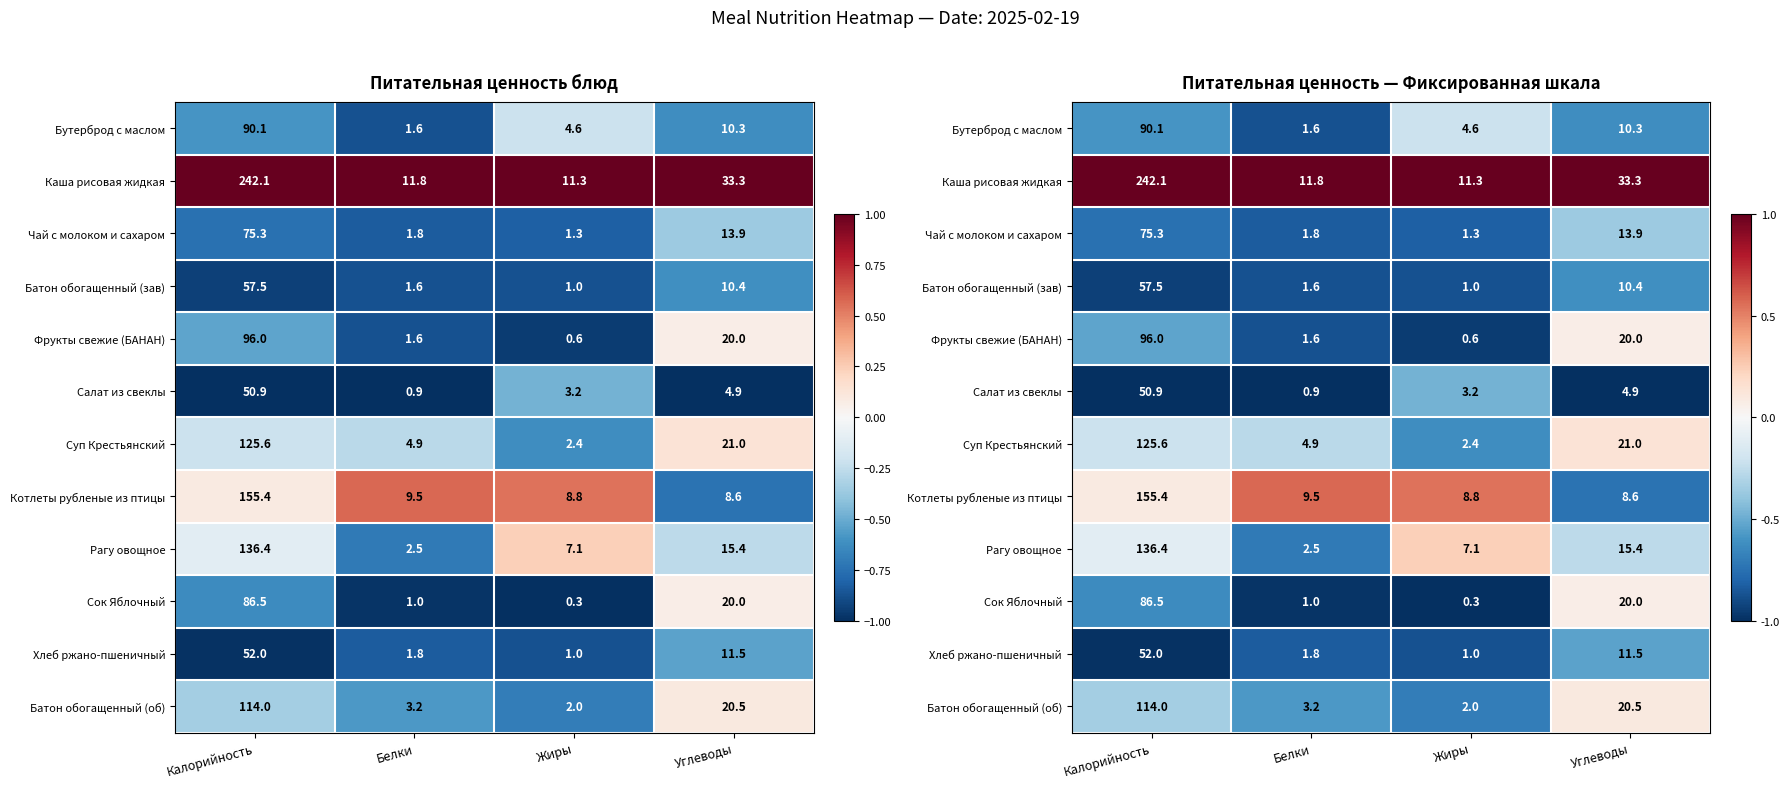

The value of Батон обогащенный (зав) at Жиры is -0.9. True or false?

True